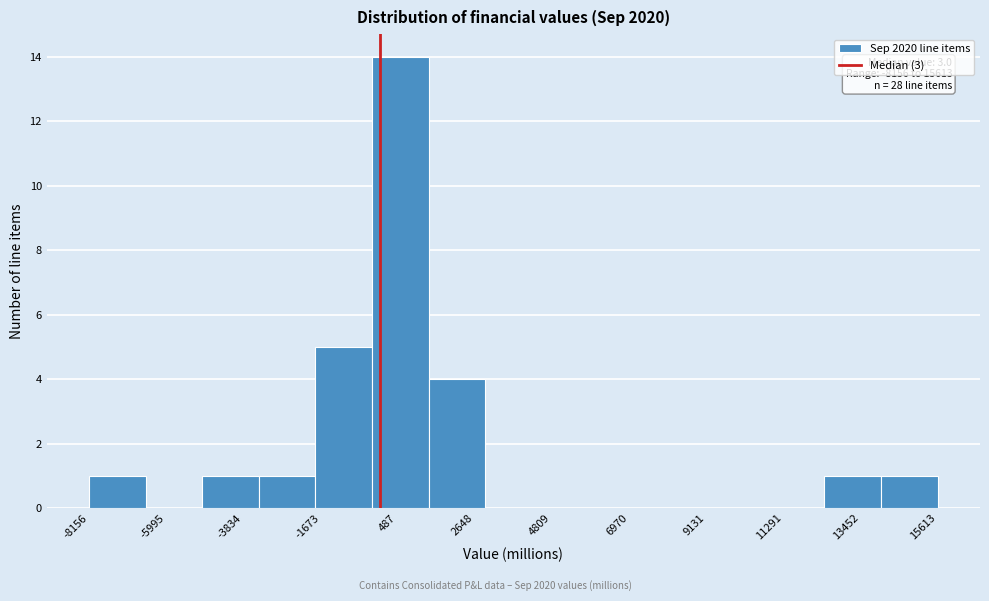

Read against the x-axis, roughly where is the centre of the tallest bar?

500